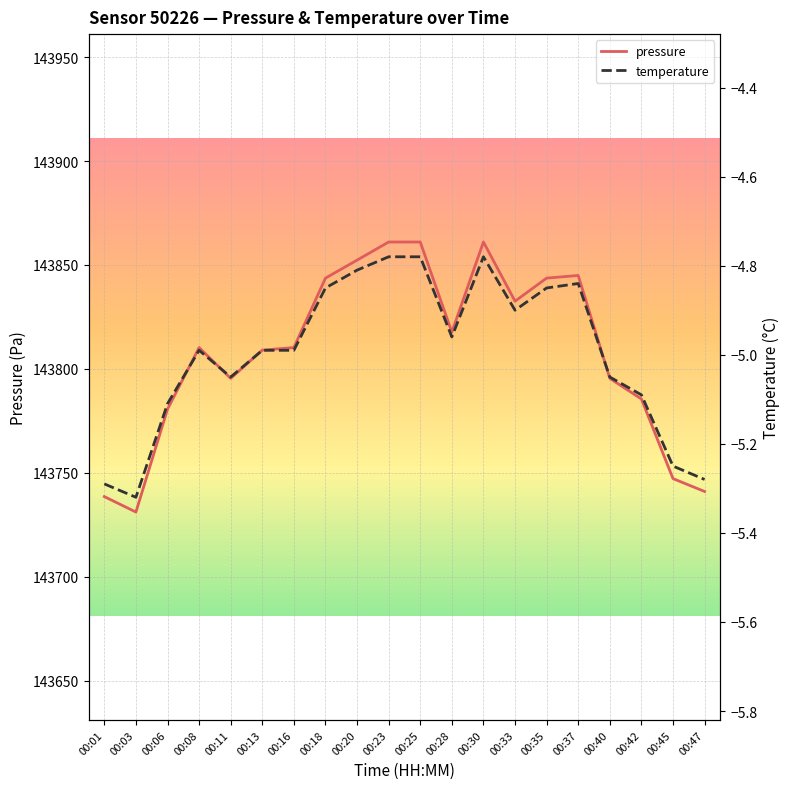

Does the chart display data point markers on the line(s)?

No